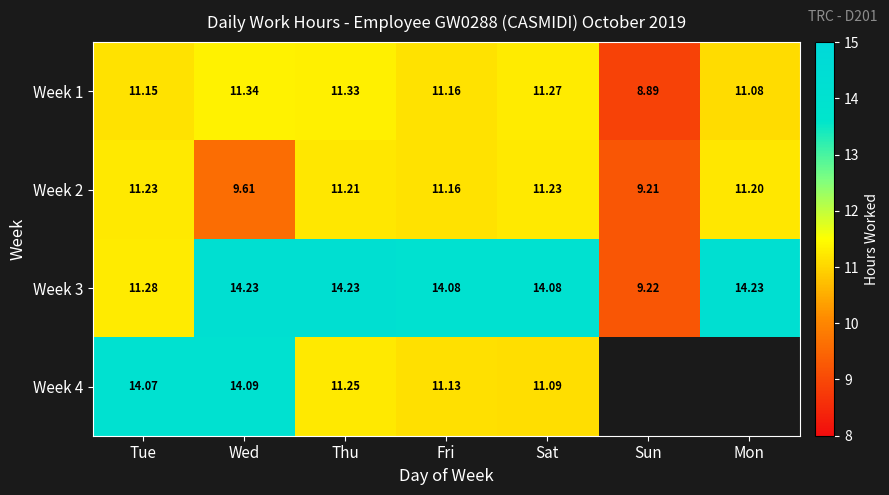

Which label corresponds to the smallest value in the chart?

Sun